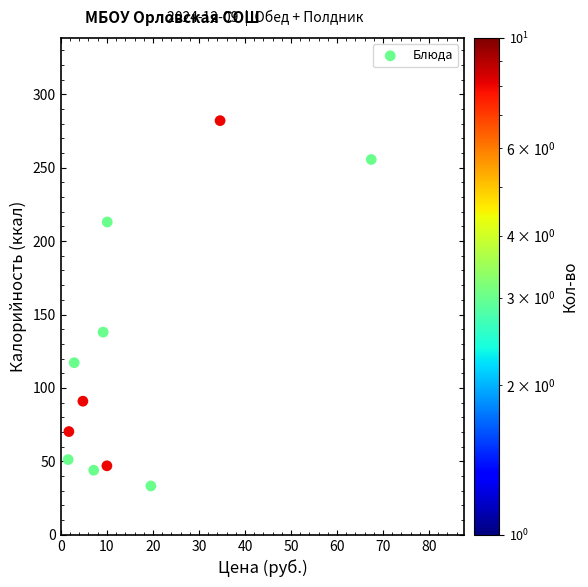

What is the range of X values (max minus min)?

65.9